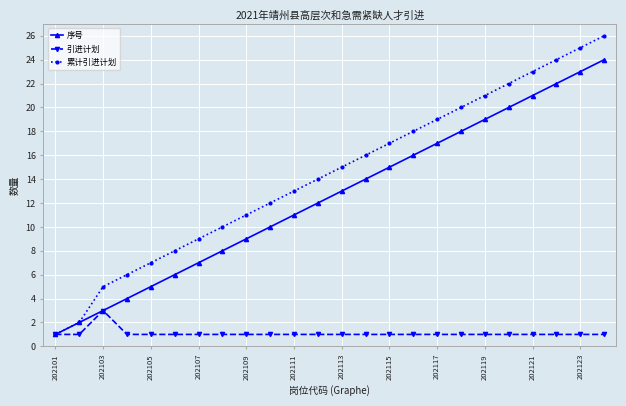

List the series in order of their peak value, highest first.

累计引进计划, 序号, 引进计划